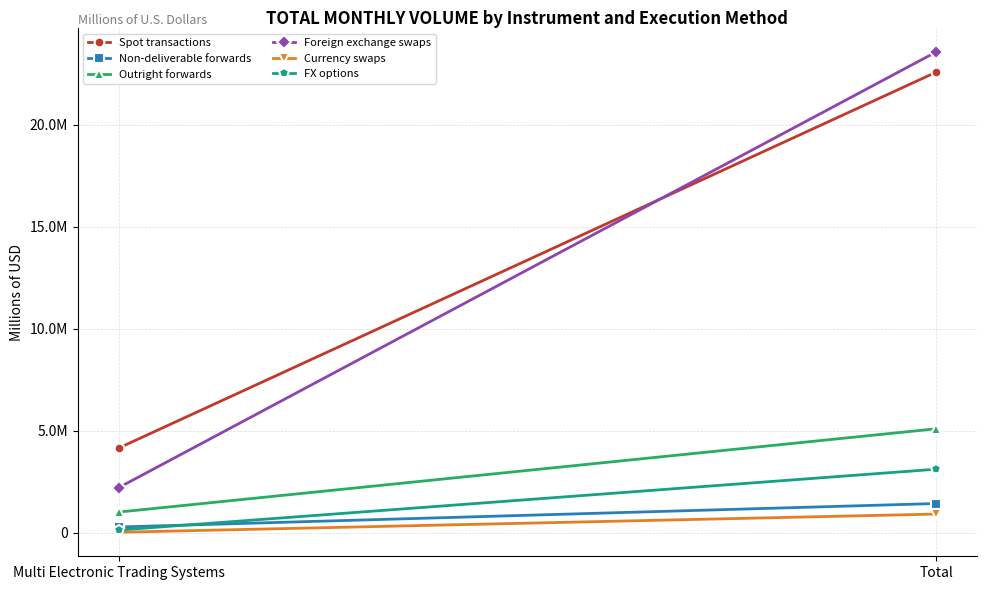

Reading left to right, what are all the values shown in this chart?

Spot transactions: 4146143	22582047
Non-deliverable forwards: 278871	1429767
Outright forwards: 1009623	5095001
Foreign exchange swaps: 2205539	23572027
Currency swaps: 20463	912812
FX options: 127550	3112434